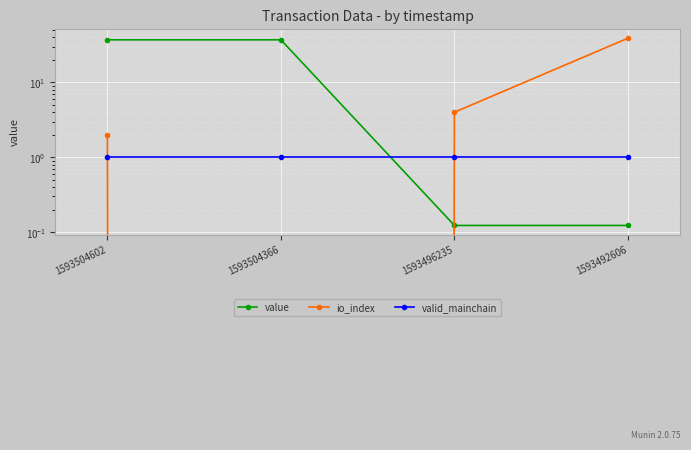

Between which two adjacent categories do io_index and value first intersect?

1593504366 and 1593496235